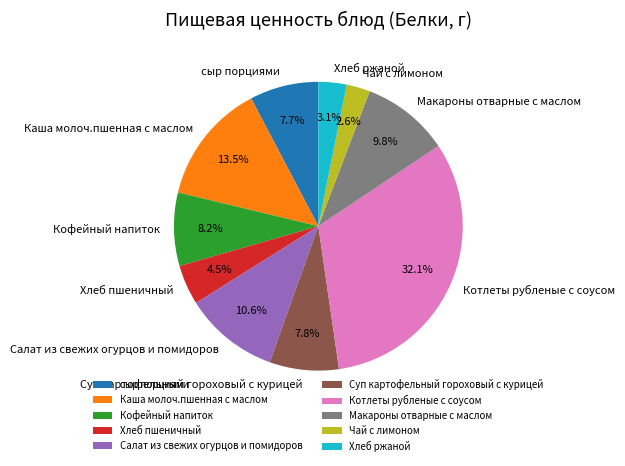

How many slices are in this pie chart?

10